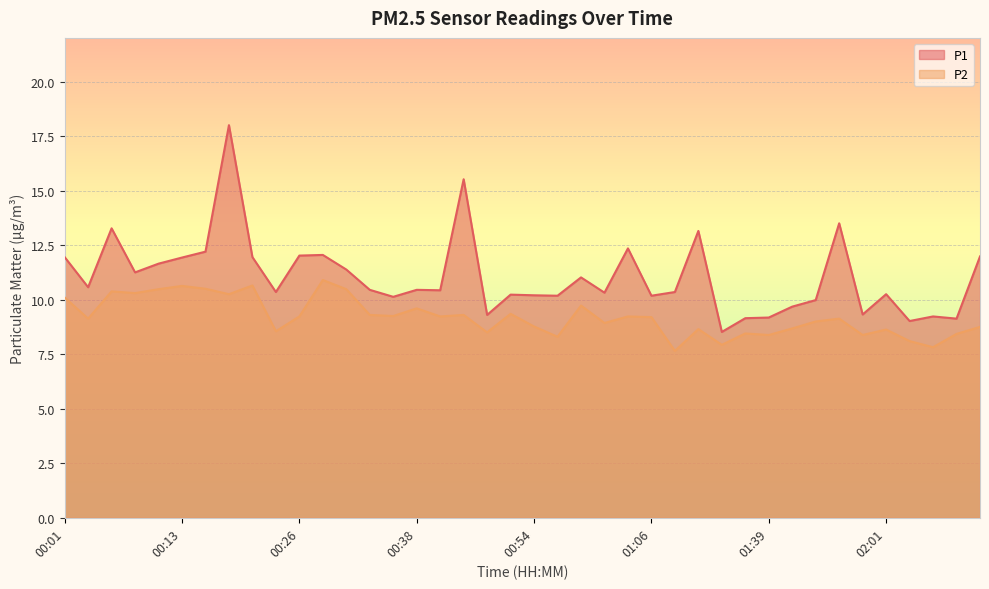

How many data points does each series have?

40